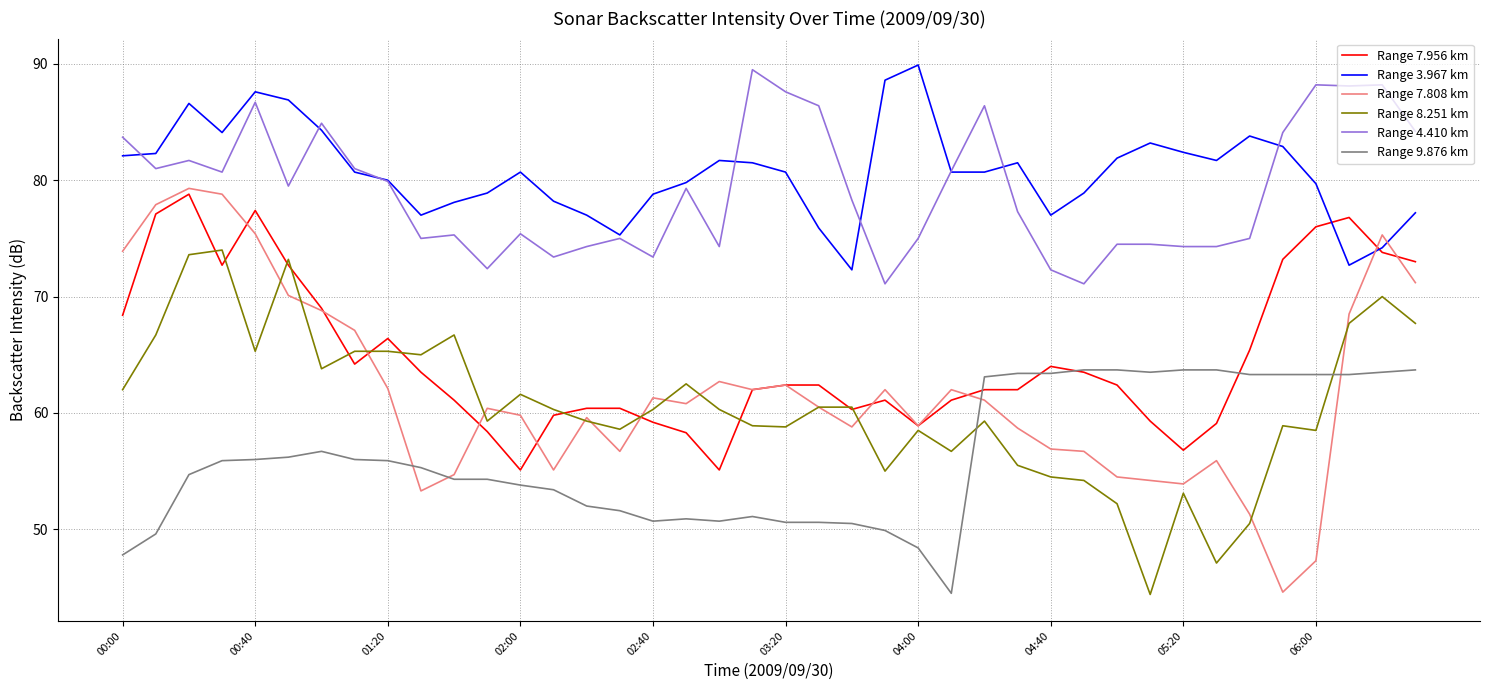

What is the maximum value shown in the chart?

89.9